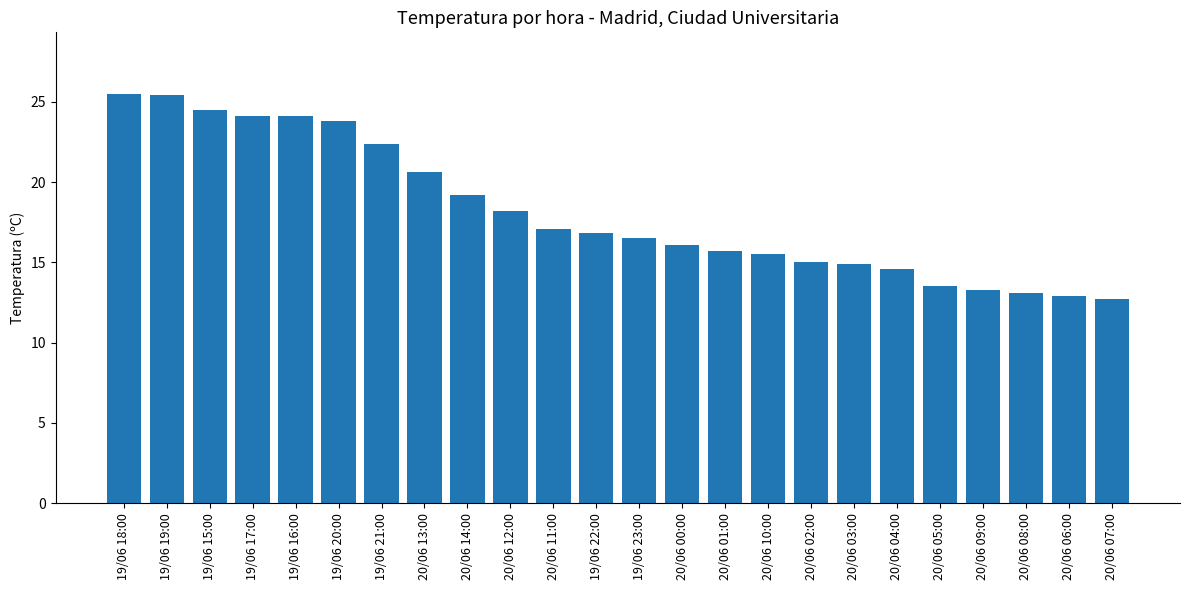

What is the difference between the values at 19/06 16:00 and 20/06 12:00?

5.9